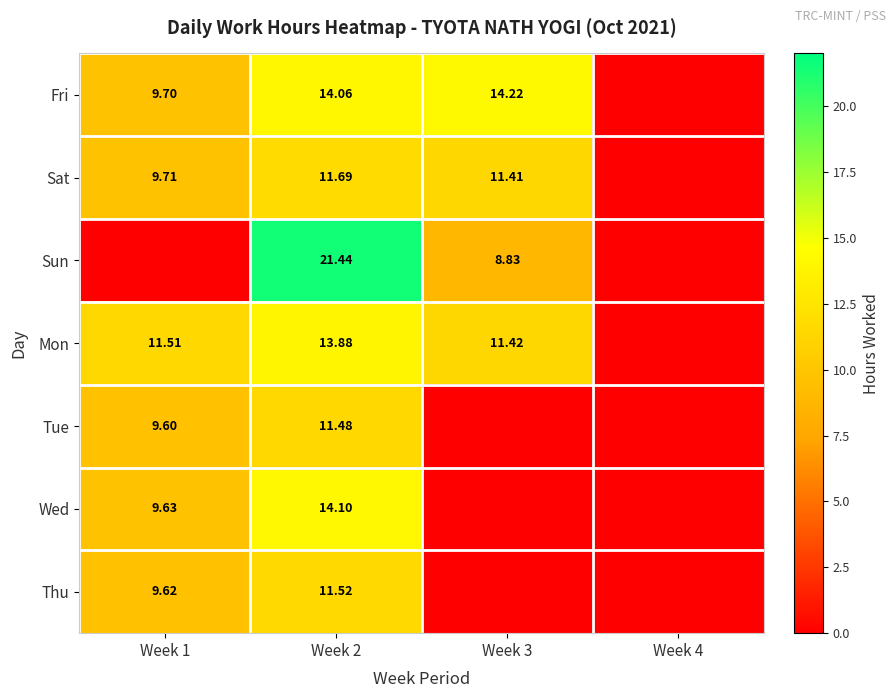

Is the value of Wed at Week 2 greater than the value of Sun at Week 2?

No